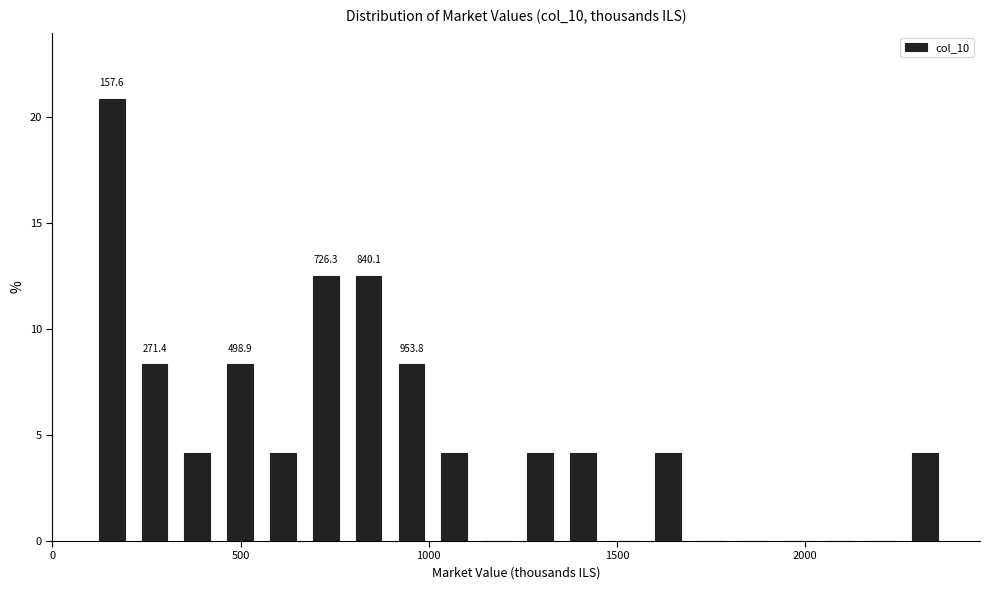

Around what value on the x-axis is the tallest bar? Give the approximate position of its centre, as read against the axis.

150